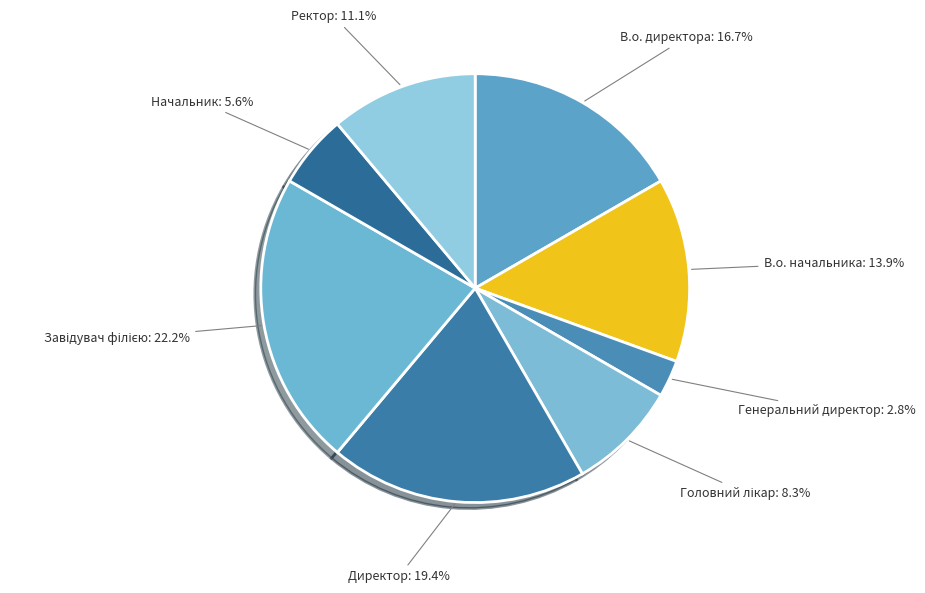

Between В.о. начальника and В.о. директора, which is larger?

В.о. директора